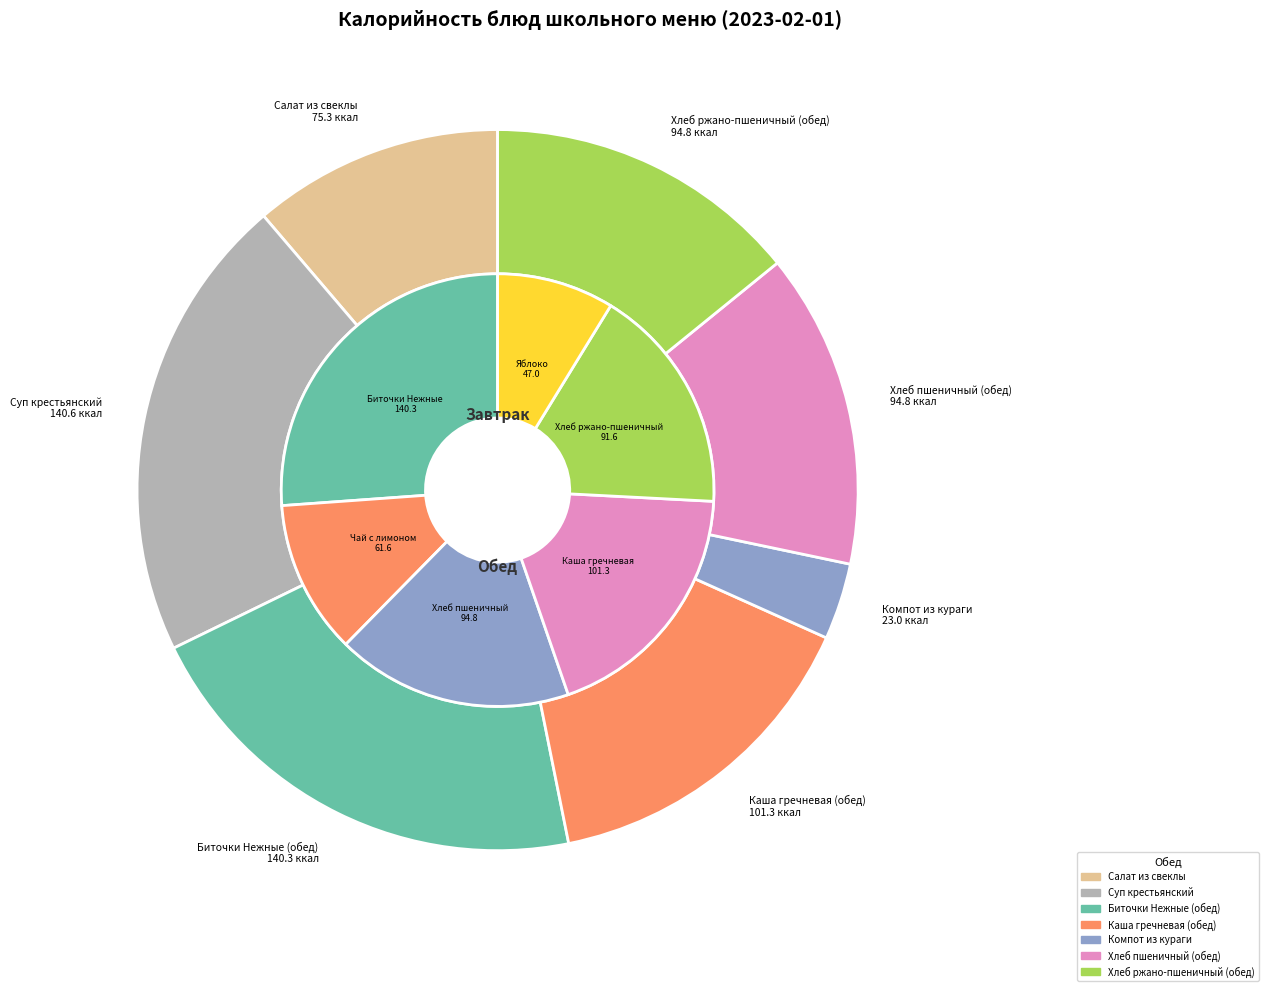

Between Компот из кураги and Каша гречневая (завтрак), which is larger?

Каша гречневая (завтрак)